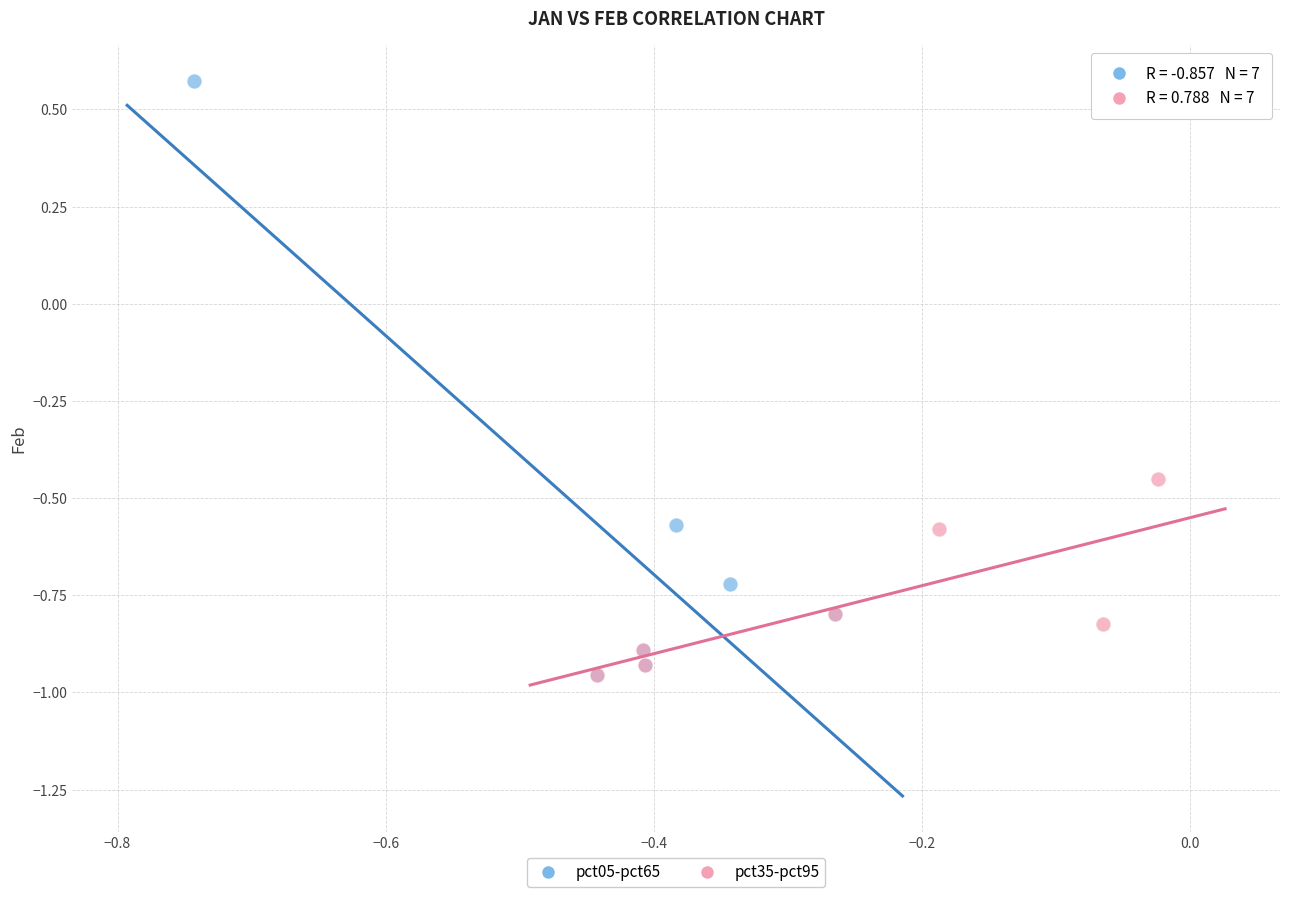

Which series has the largest Y range (max minus min)?

pct05-pct65